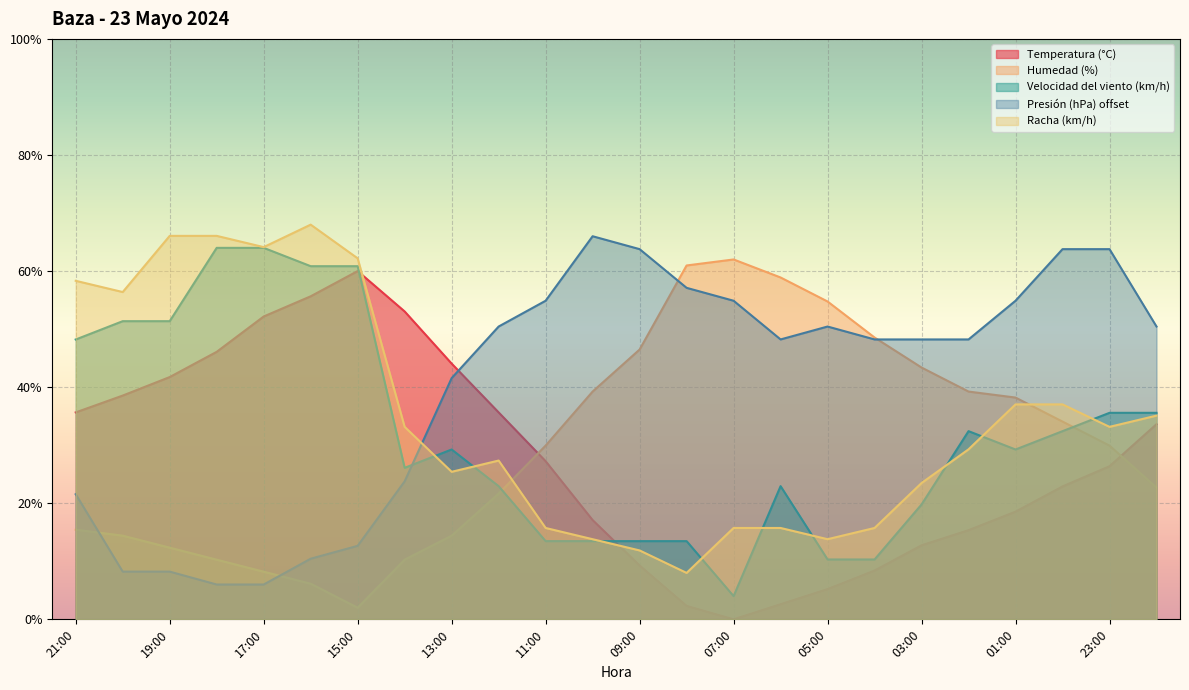

Which category has the highest value in the Racha (km/h) series?

16:00